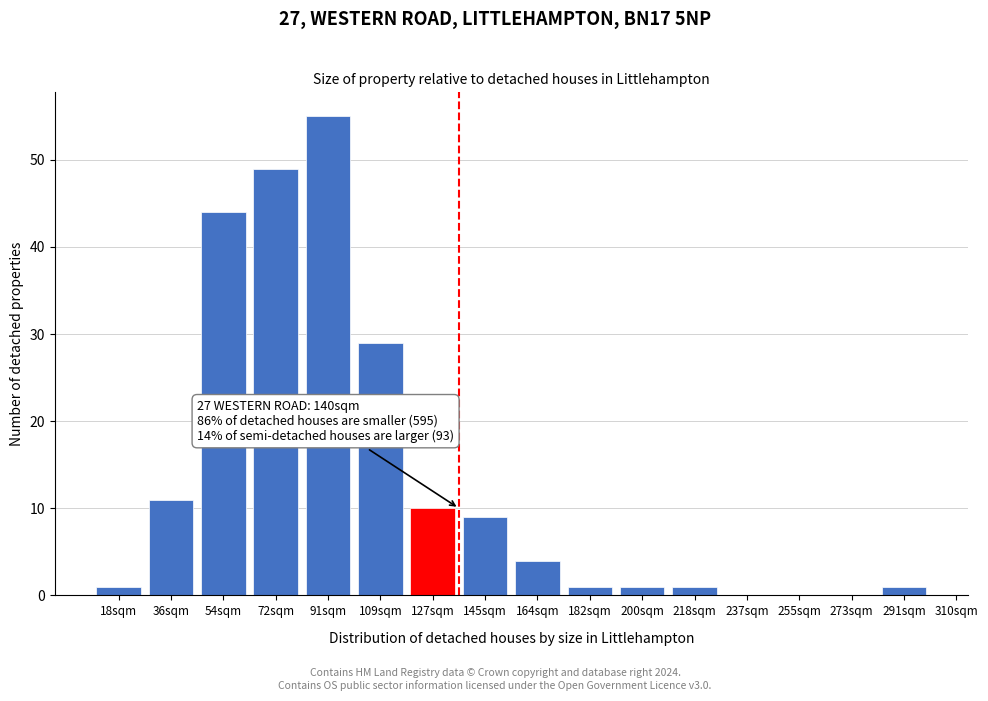

Reading left to right, list all the values displayed in this chart.

18sqm=1	36sqm=11	54sqm=44	72sqm=49	91sqm=55	109sqm=29	127sqm=10	145sqm=9	164sqm=4	182sqm=1	200sqm=1	218sqm=1	237sqm=0	255sqm=0	273sqm=0	291sqm=1